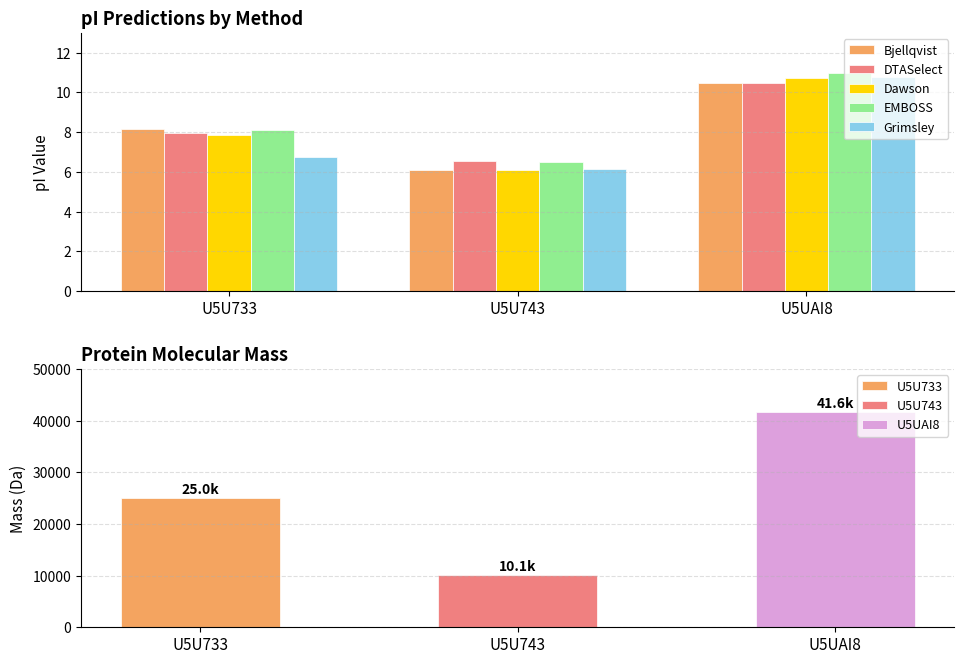

Which category has the highest value in the Dawson series?

U5UAI8